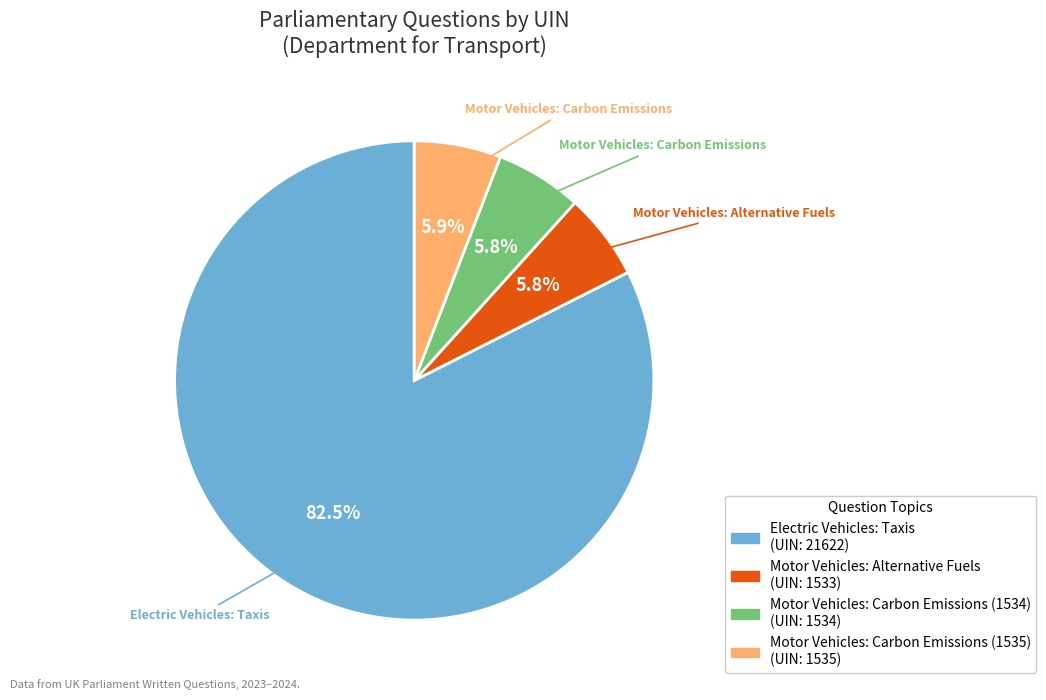

Which category has the biggest portion of the pie?

Electric Vehicles: Taxis